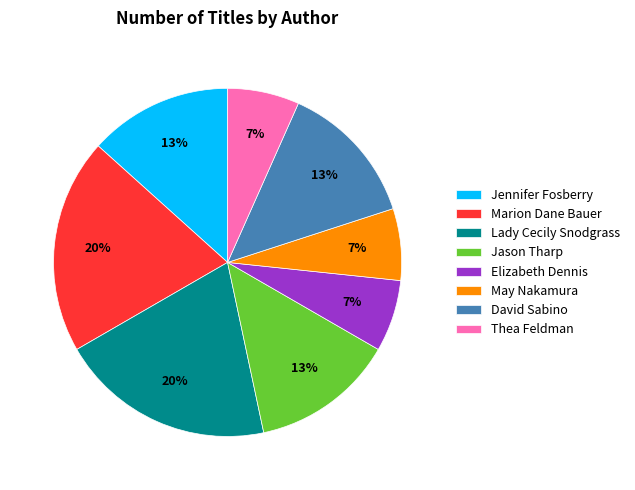

Do Jennifer Fosberry and Thea Feldman together represent more than half of the pie?

No